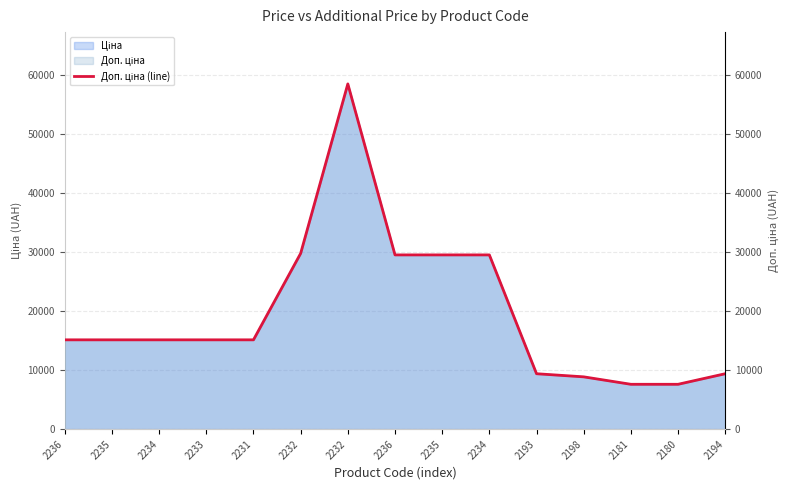

True or false: the data has more than 2 interior local peaks.

False